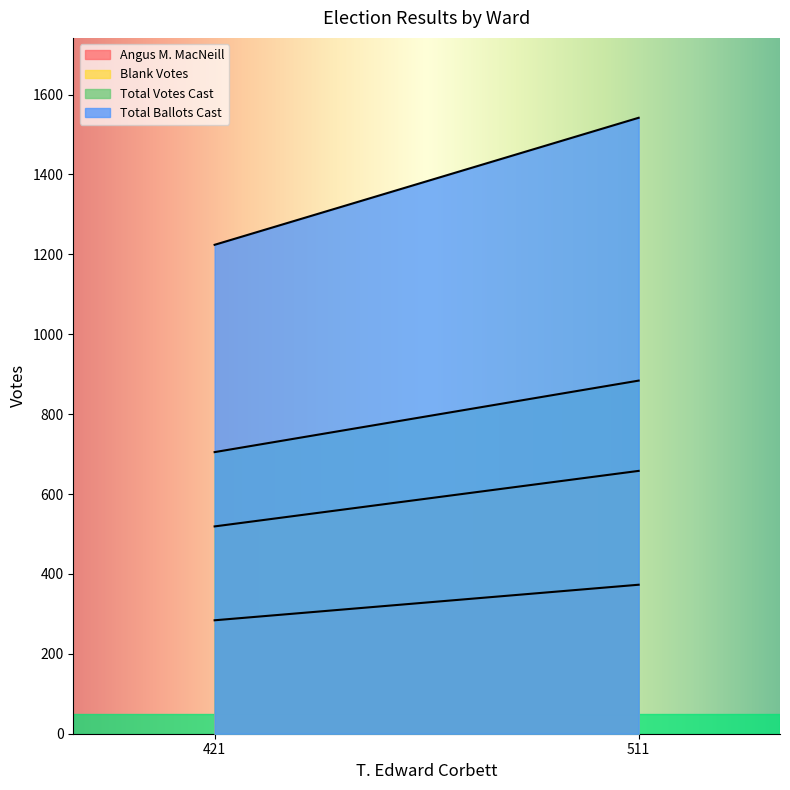

Reading left to right, transcribe all the data shown in this chart.

Angus M. MacNeill: 421=284	511=373
Blank Votes: 421=519	511=658
Total Votes Cast: 421=705	511=884
Total Ballots Cast: 421=1224	511=1542